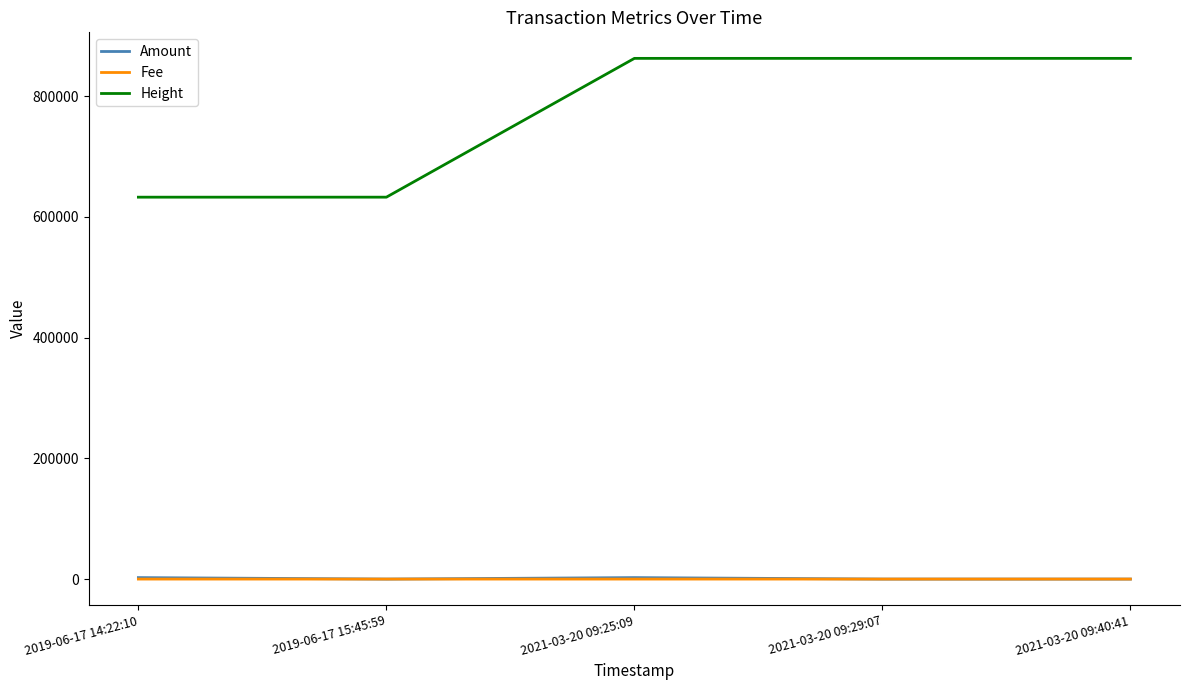

What is the difference between the second highest and minimum values in the Amount series?

2433.7